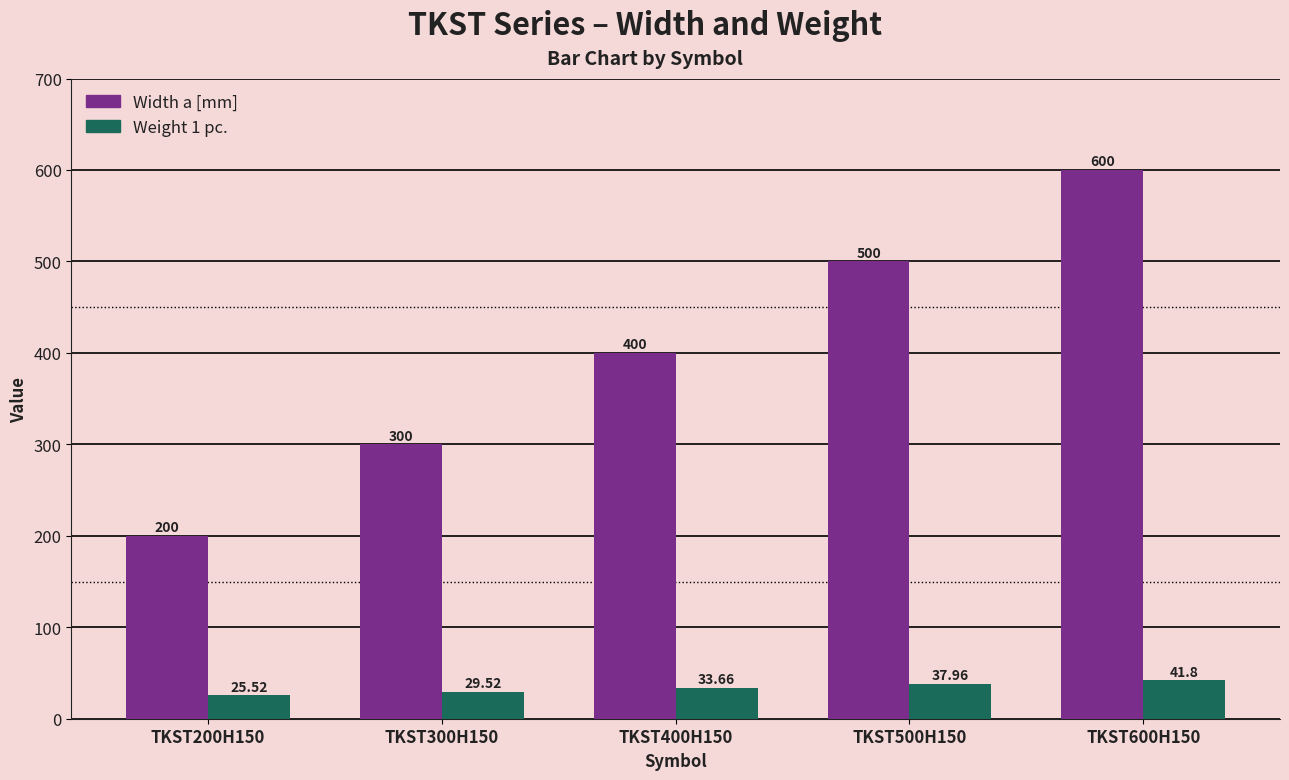

How many bars are there in each group?

2